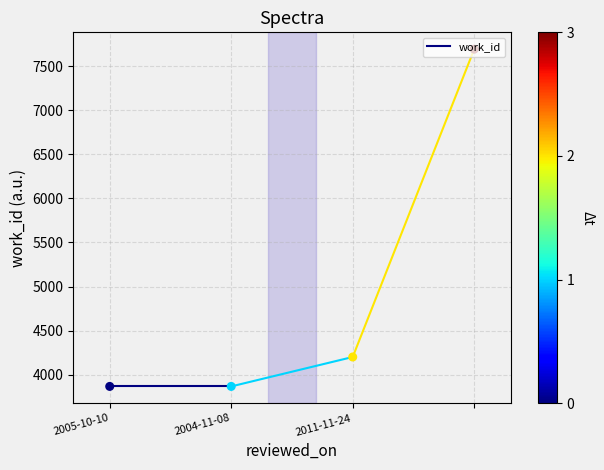

What is the change in value from 2005-10-10 to 2011-11-24?

+334